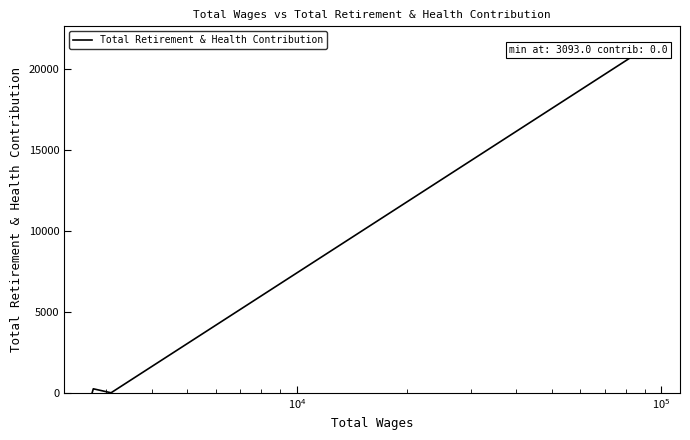

What is the label of the 2nd point from the right?

$\mathdefault{10^{4}}$